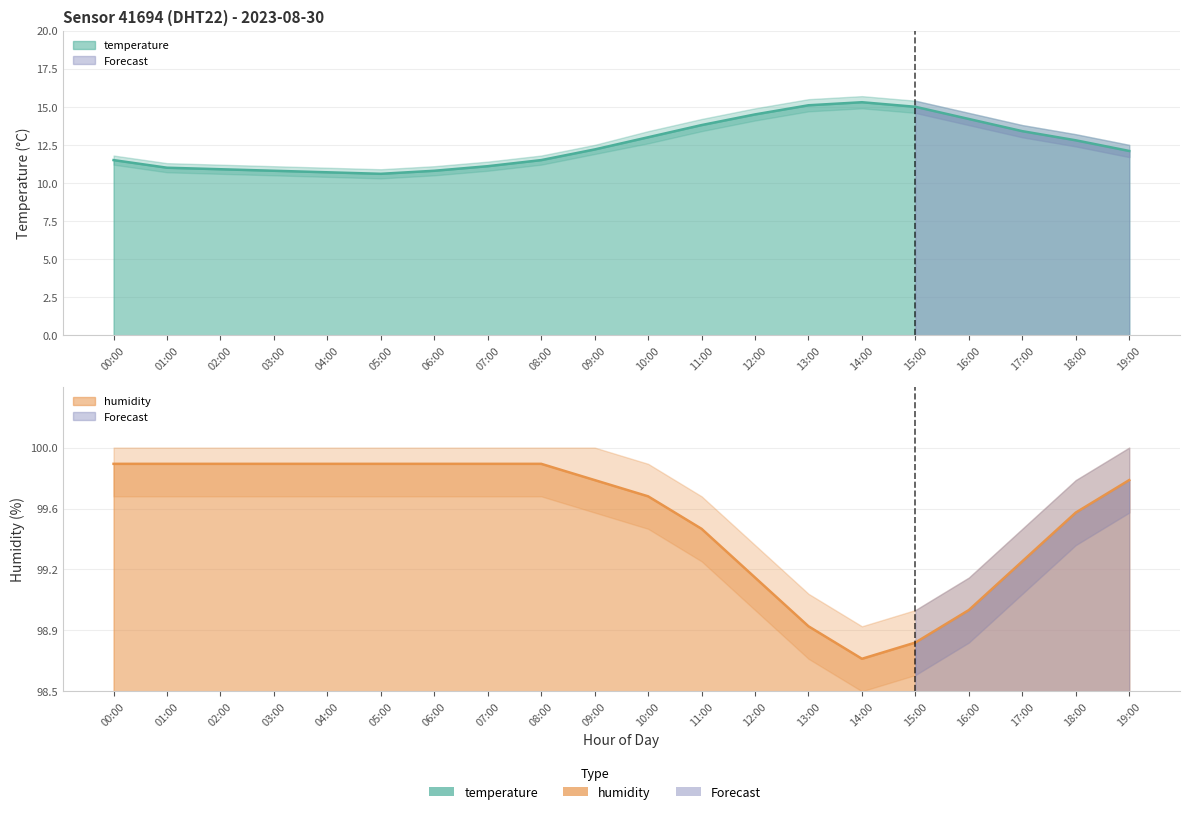

True or false: temperature and humidity intersect in this chart.

True